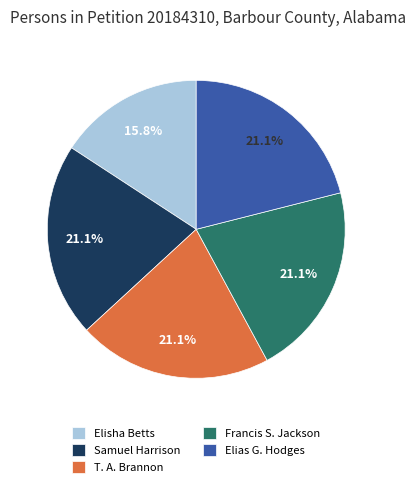

To the nearest percent, what is the average slice percentage?

20%